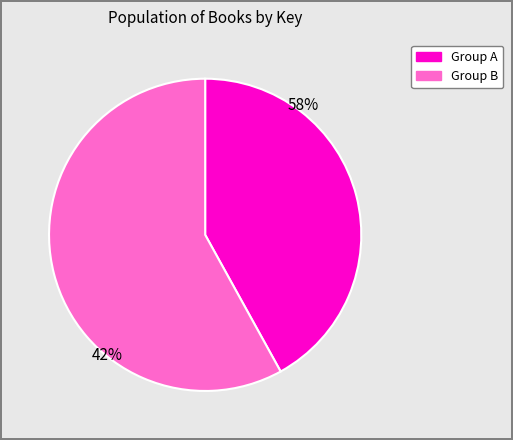

Does any single category account for the majority?

Yes